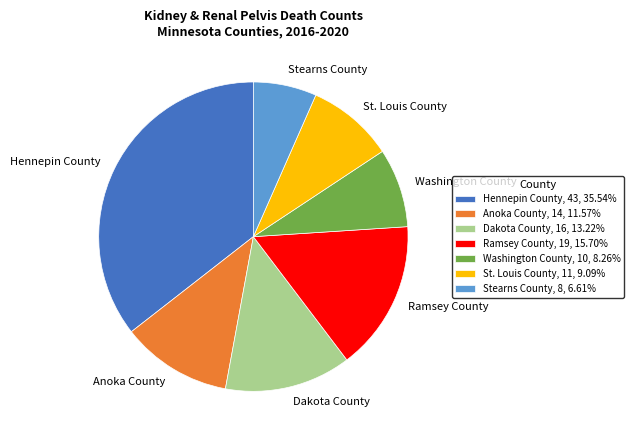

Does Dakota County, 16, 13.22% represent more than half of the total?

No